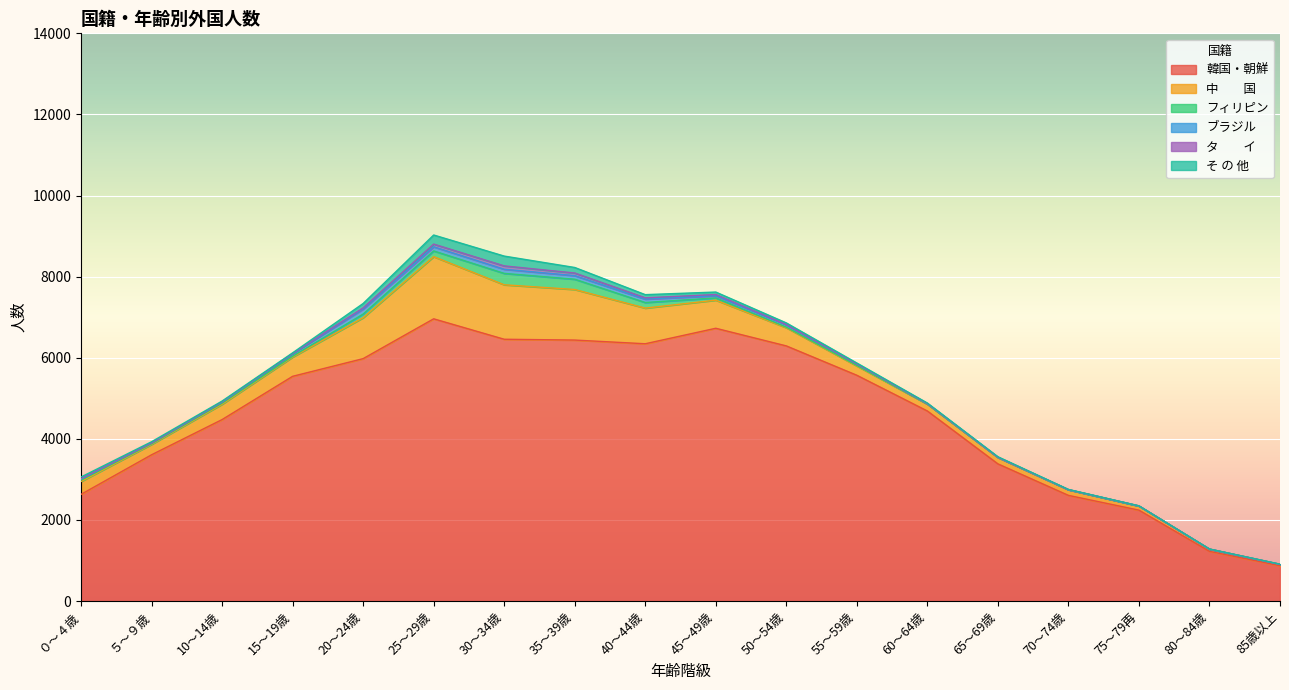

True or false: ブラジル has a value of 3 at 75～79再.

False